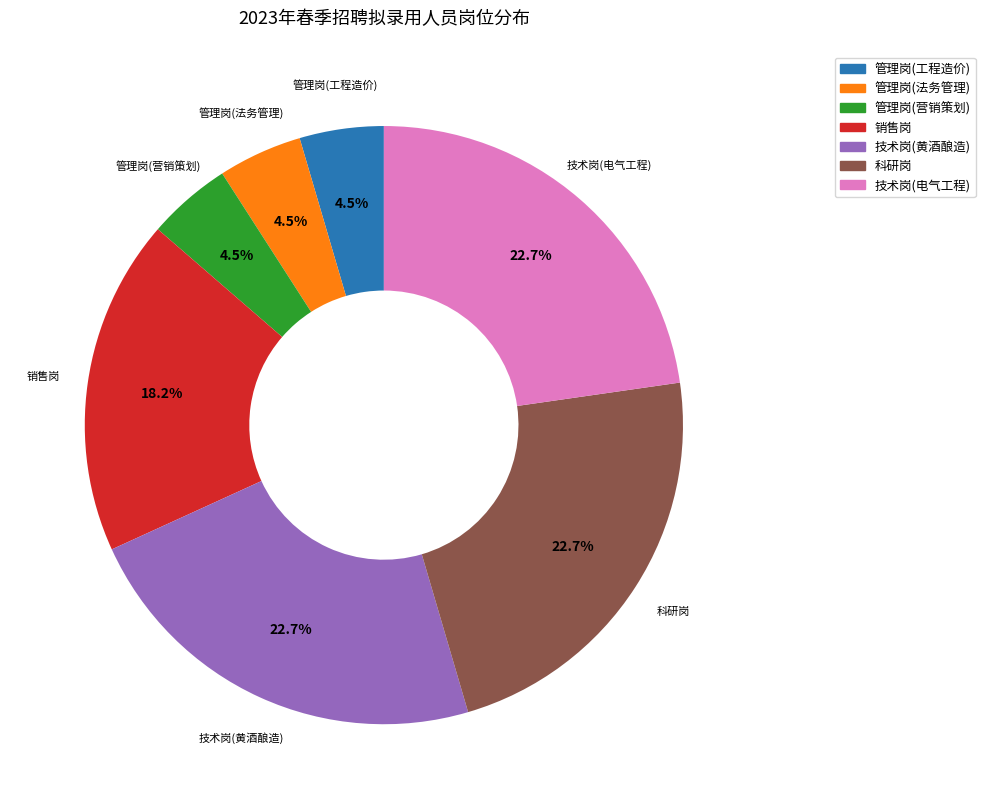

To the nearest percent, what percentage of the pie is 技术岗(电气工程)?

23%